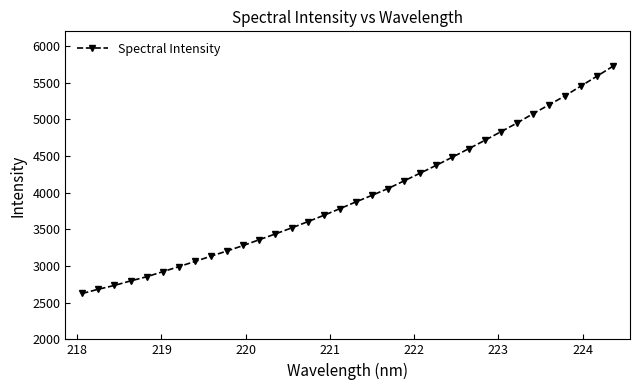

What is the value of the 16th point from the left?

3690.8